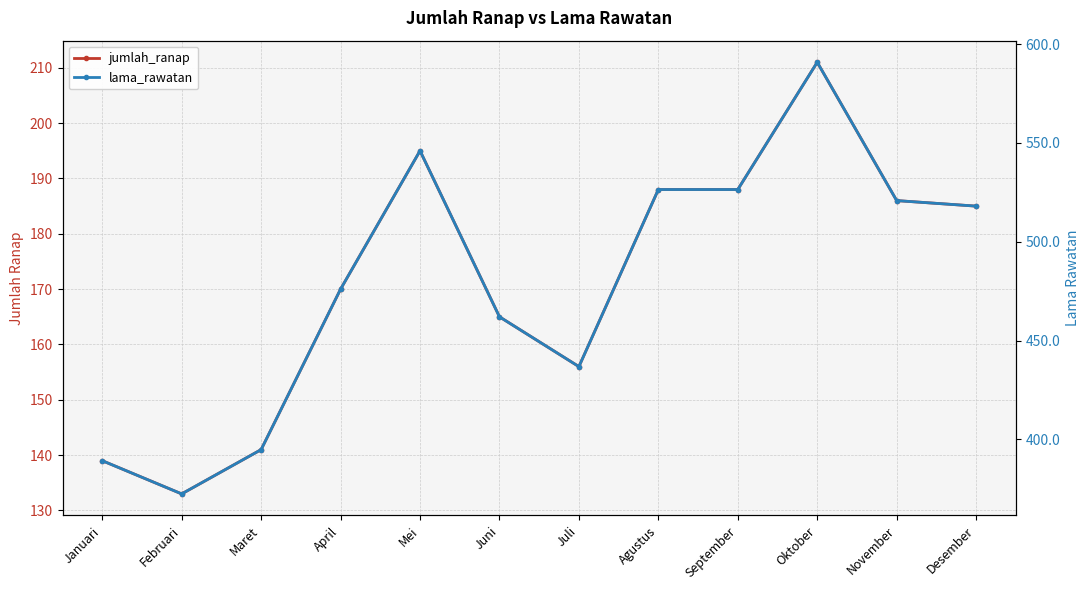

Between Mei and Juli, which is larger?

Mei